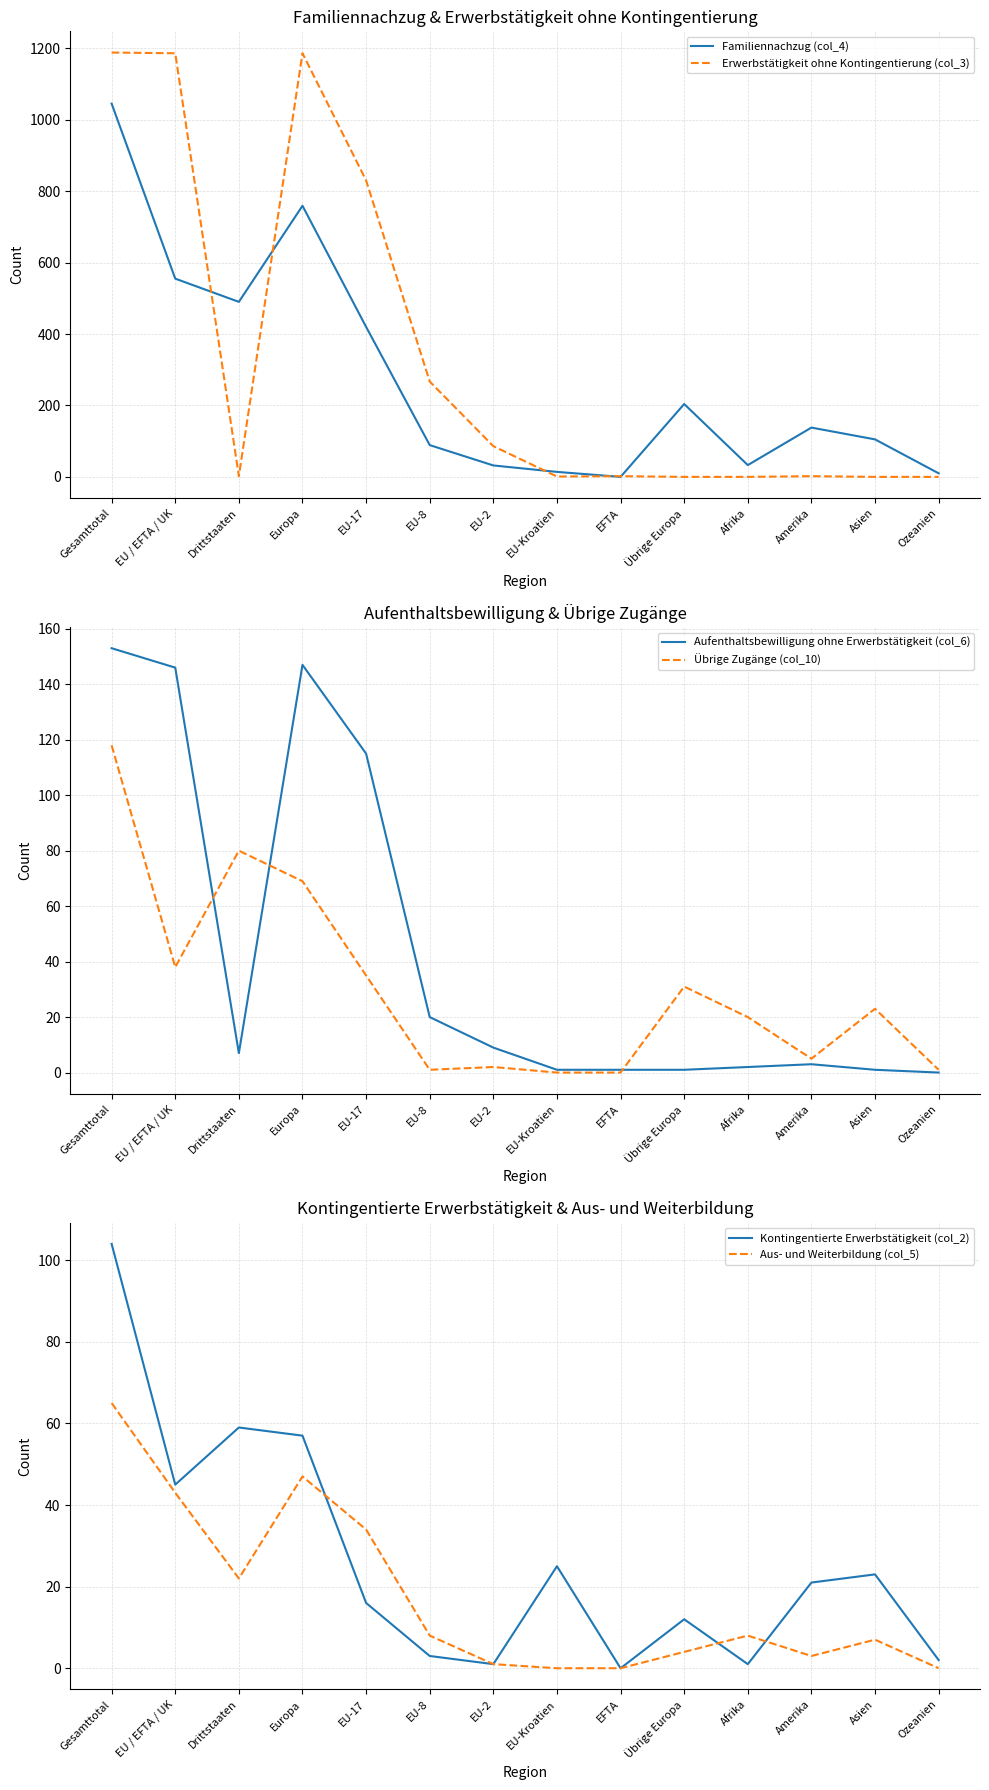

At which label does Familiennachzug (col_4) first exceed 138?

Gesamttotal